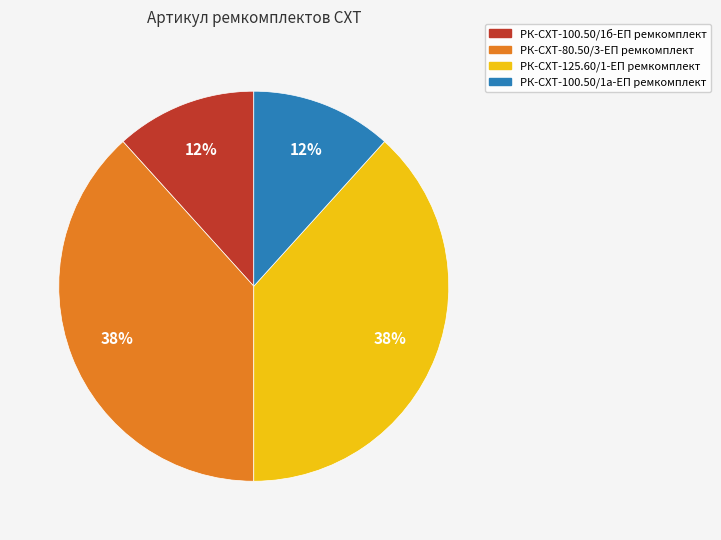

Is there a majority slice in this chart?

No